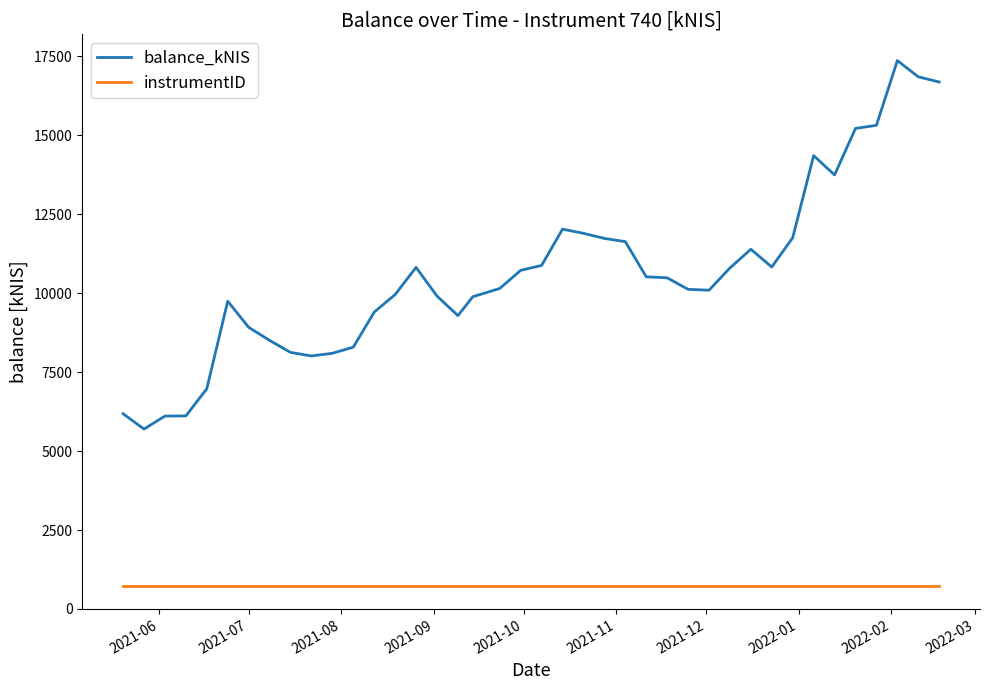

True or false: instrumentID and balance_kNIS intersect in this chart.

False